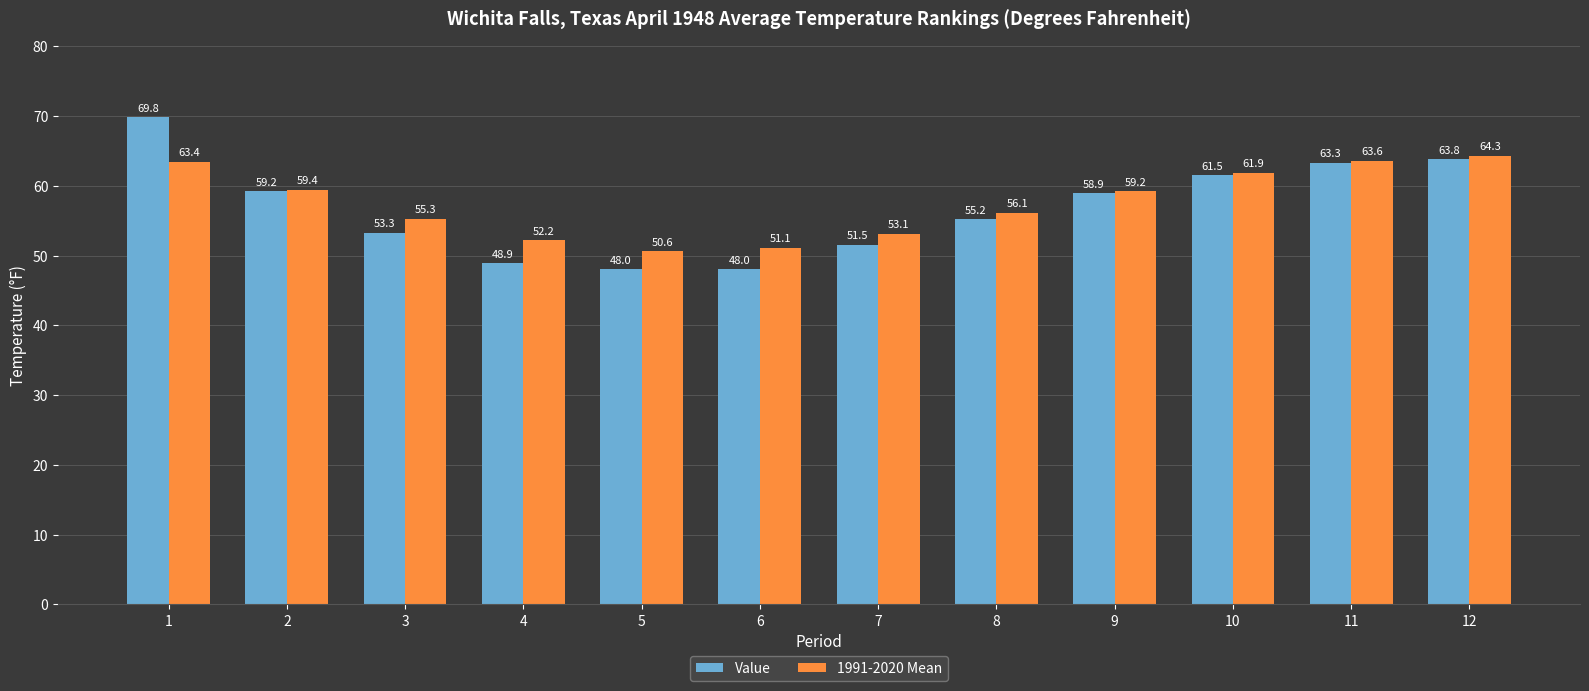

At which category does the chart reach its peak across all series?

1